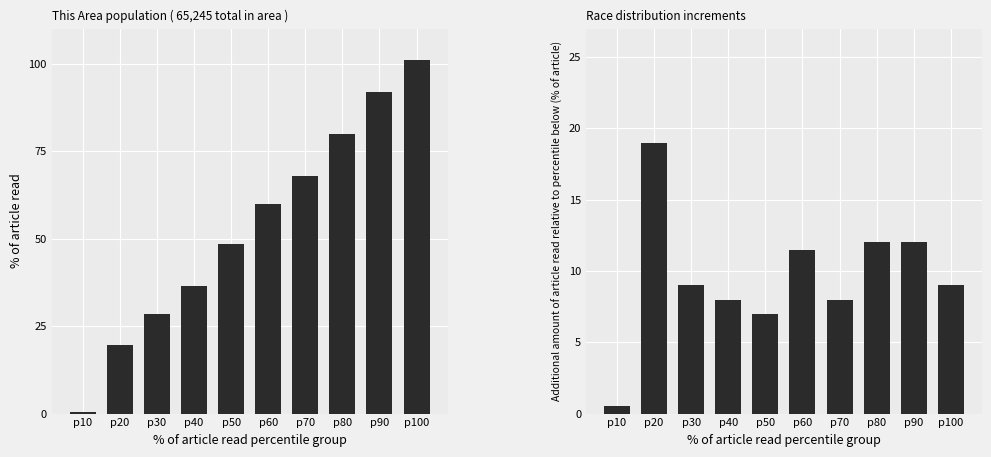

What are all the series names shown in the legend?

% of article read, Additional % of article read